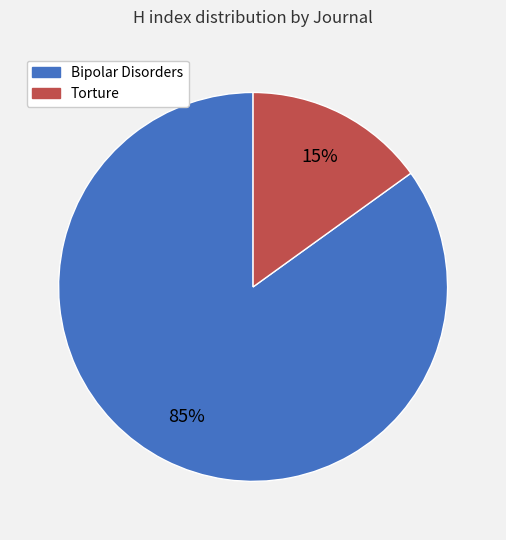

To the nearest percent, what is the average slice percentage?

50%